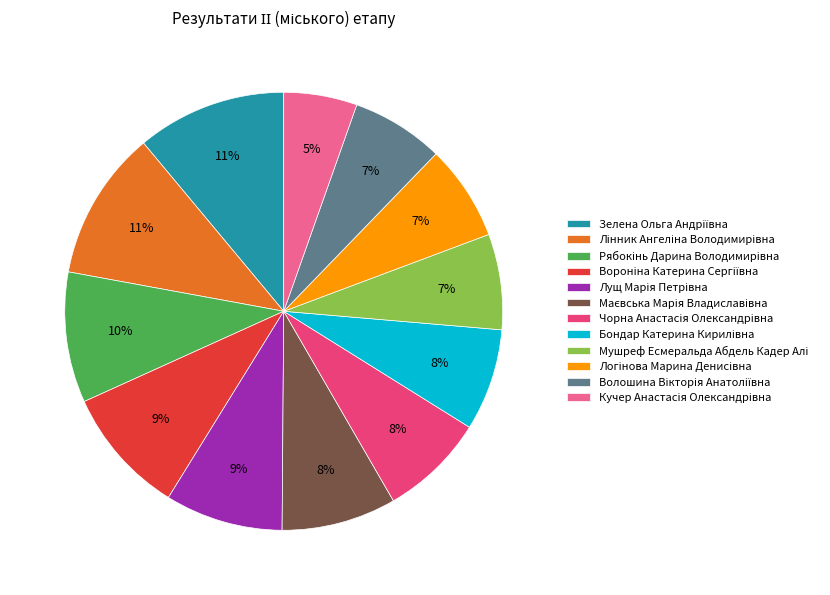

To the nearest percent, what is the difference between the largest and smallest slice percentages?

6%